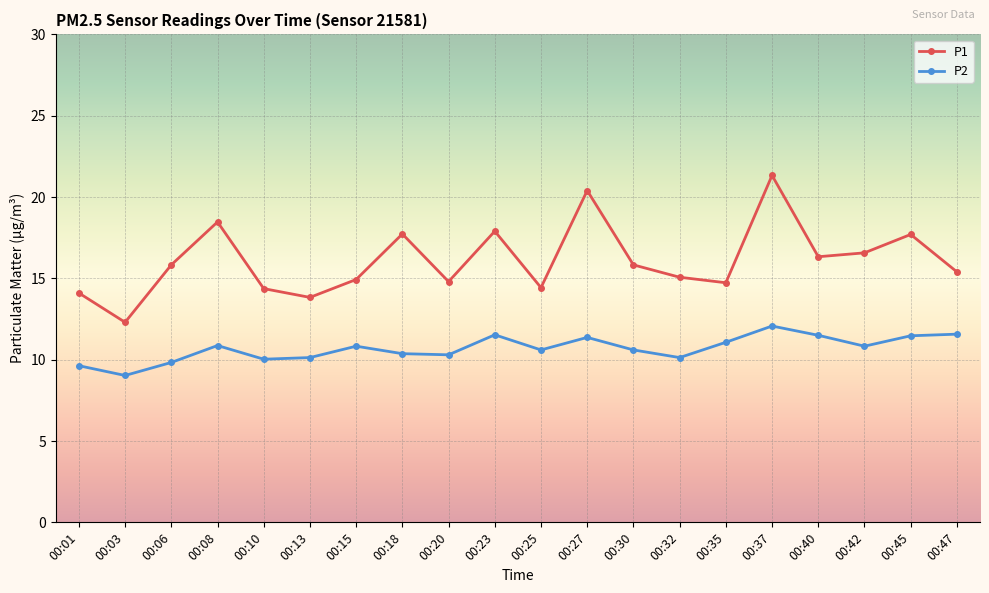

What is the value of the P1 point at the 20th from the left?

15.4